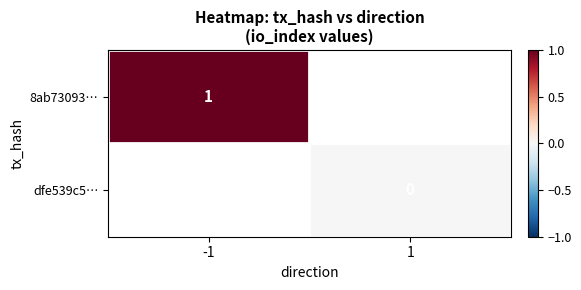

Is the value of dfe539c5… at 1 greater than the value of 8ab73093… at -1?

No